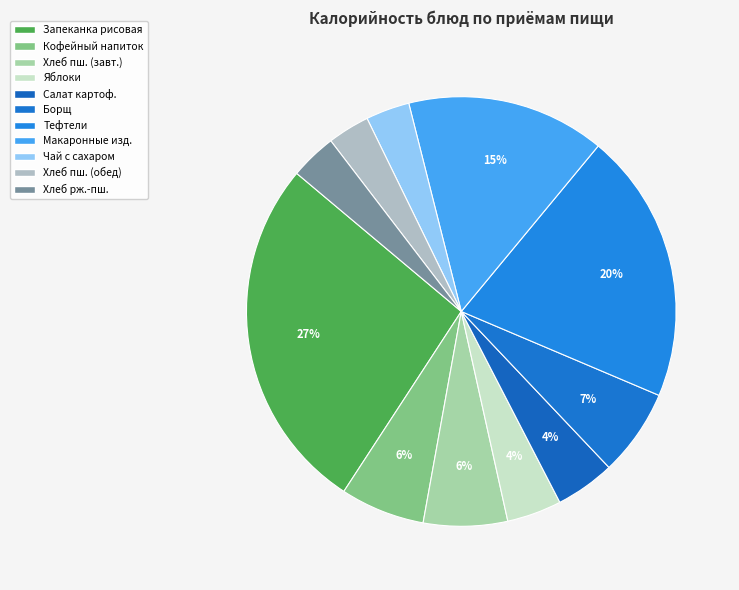

Combined, do Кофейный напиток and Яблоки account for over 50%?

No